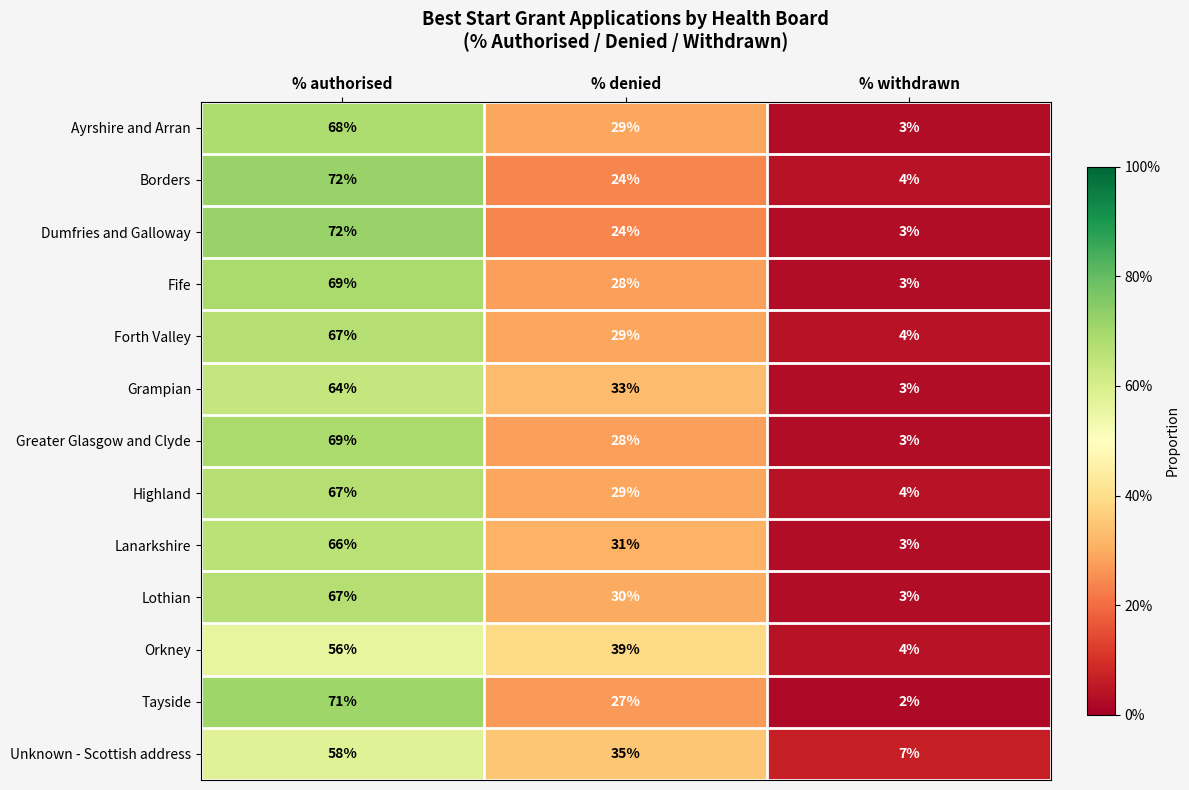

What is the greatest value displayed?

72